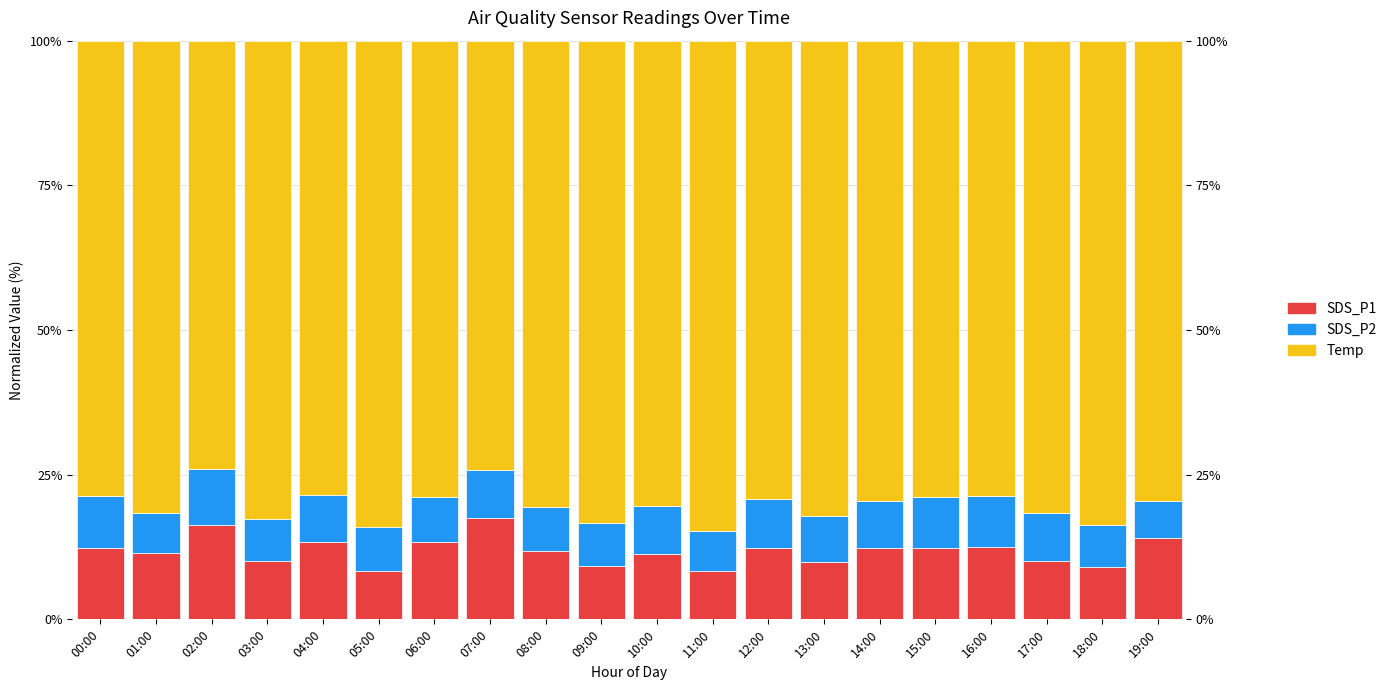

Is it true that SDS_P2 equals 6.9 at 01:00?

True